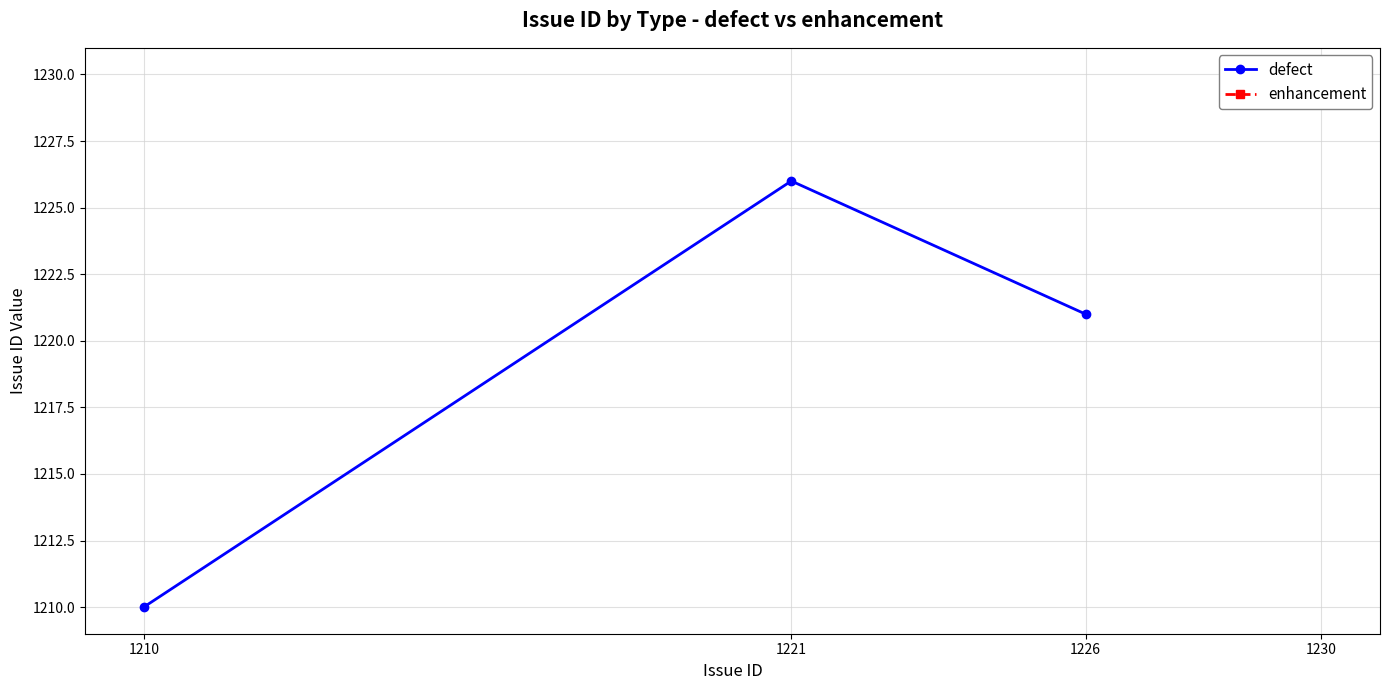

What is the sum of the values at 1221 and 1210?

2436